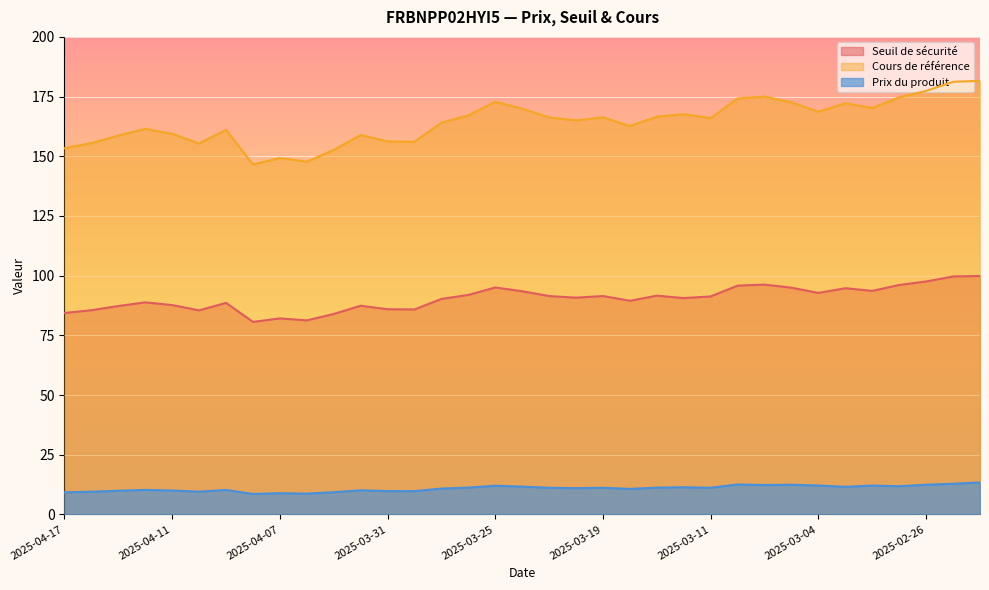

What is the label of the 3rd point from the left?

2025-04-15